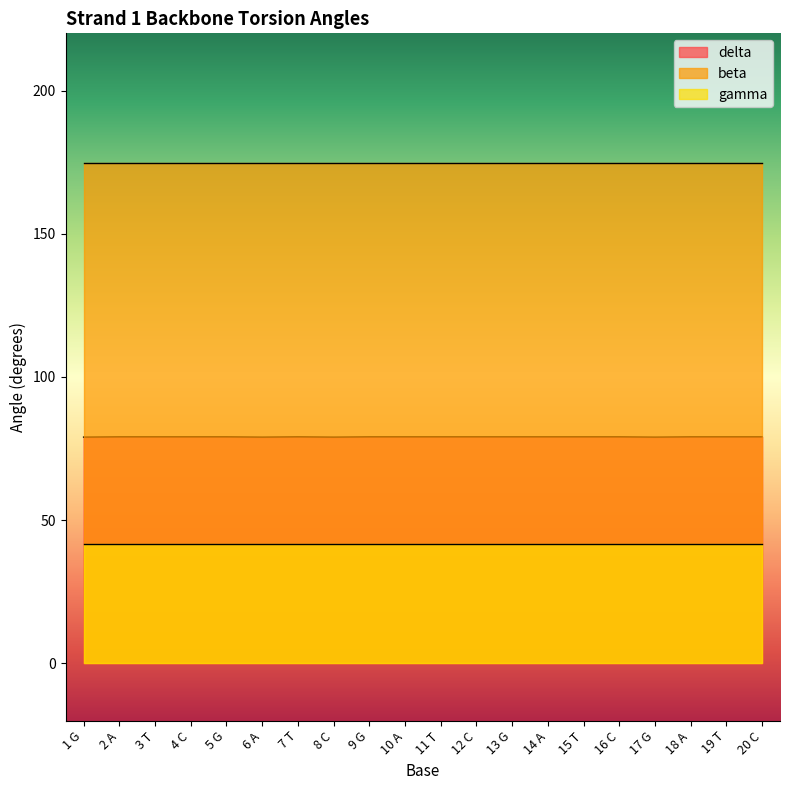

Rank the categories by gamma value from lowest to highest.

1 G, 2 A, 3 T, 4 C, 5 G, 6 A, 7 T, 8 C, 9 G, 10 A, 11 T, 12 C, 13 G, 14 A, 15 T, 16 C, 17 G, 18 A, 19 T, 20 C